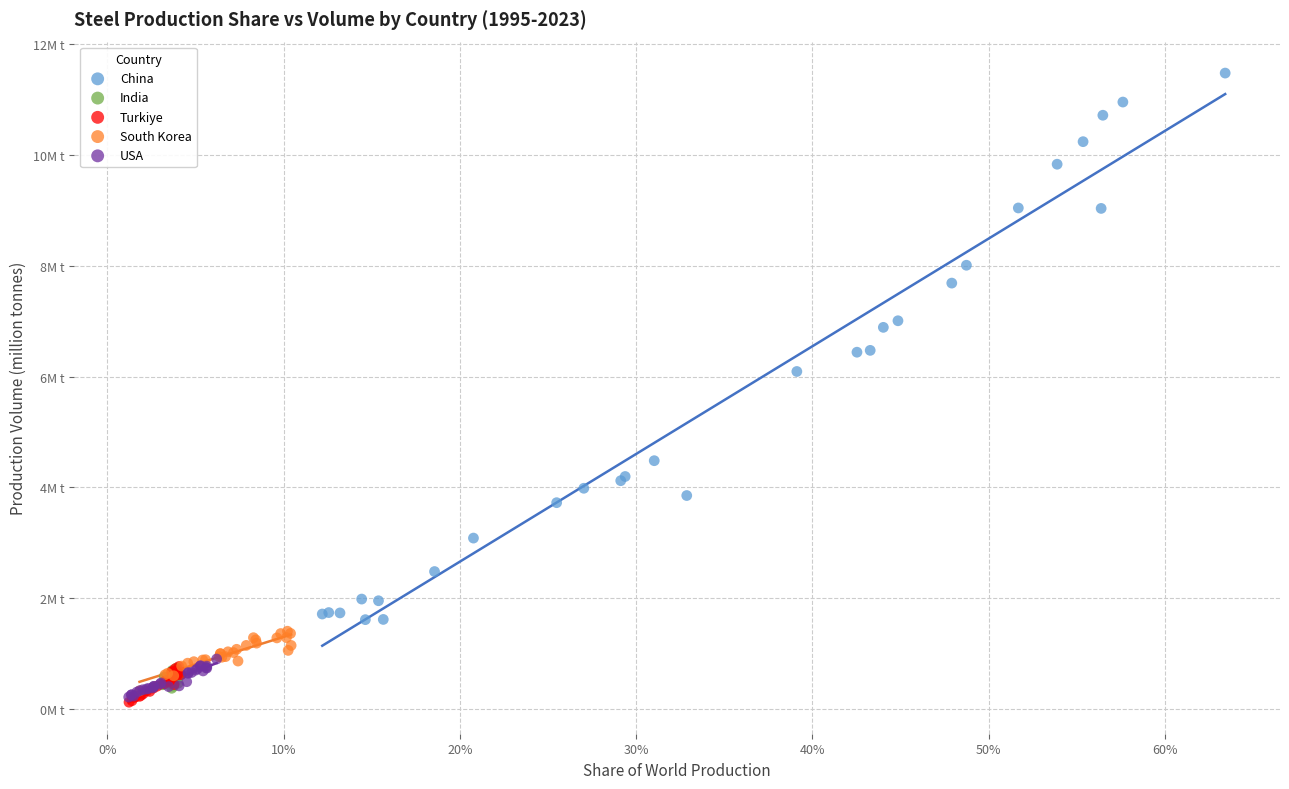

What are all the series names shown in the legend?

China, India, Turkiye, South Korea, USA